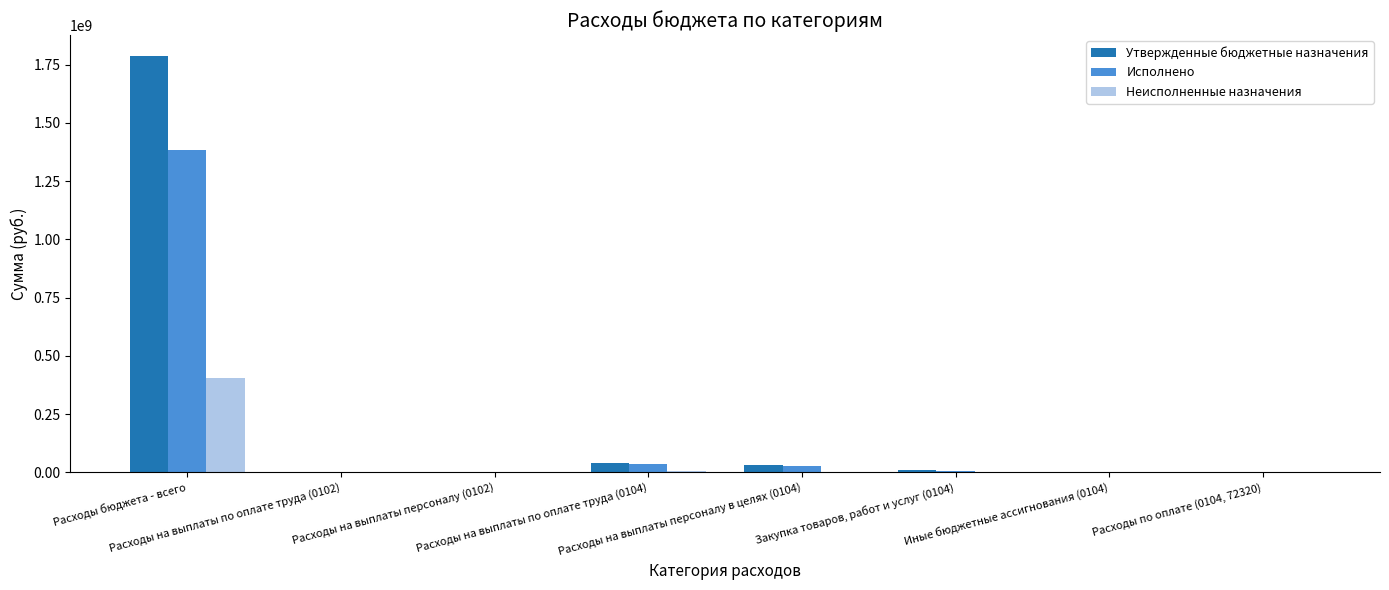

Count the number of categories in the chart.

8